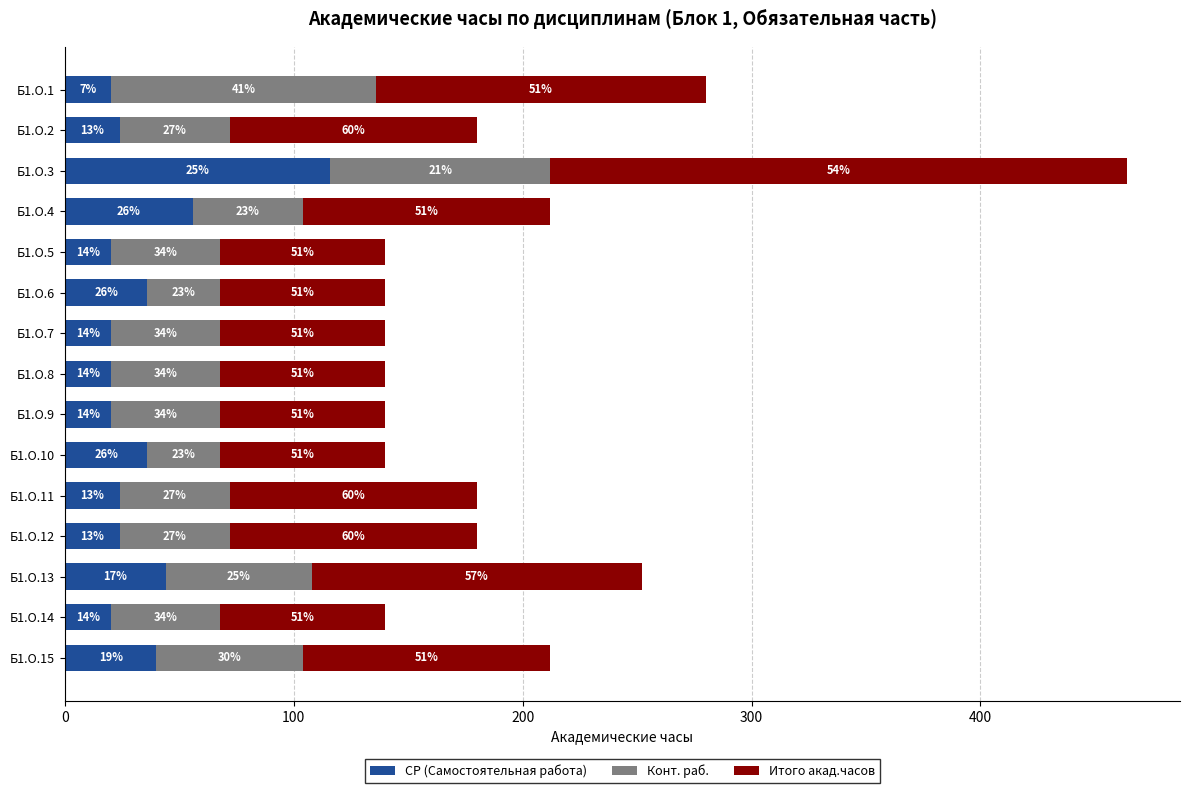

What are all the series names shown in the legend?

СР (Самостоятельная работа), Конт. раб., Итого акад.часов